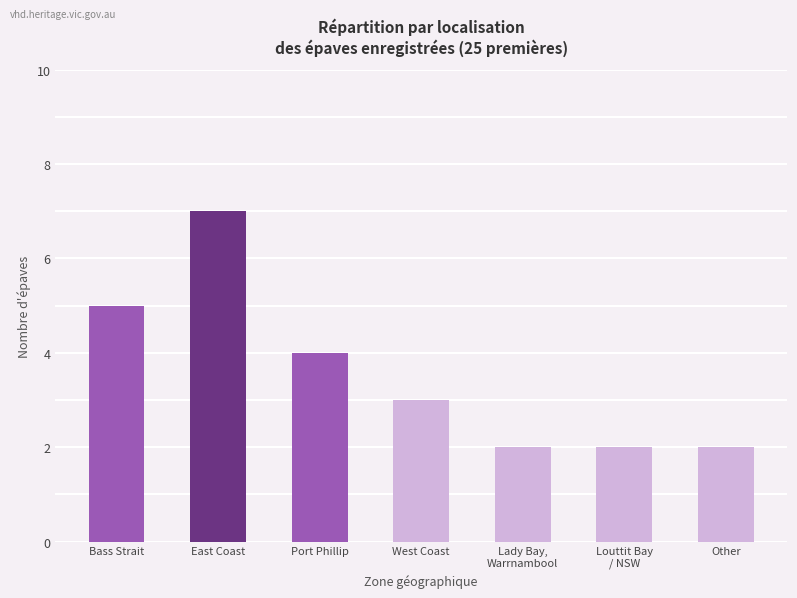

Reading left to right, what are all the values shown in this chart?

5	7	4	3	2	2	2